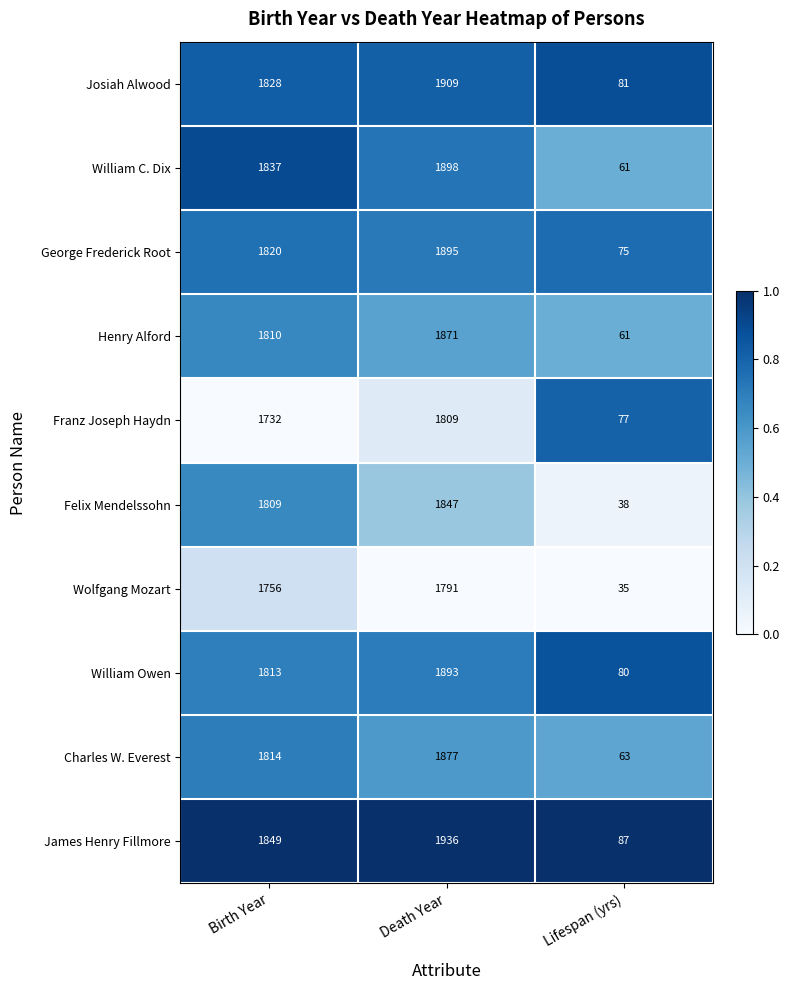

The Henry Alford series shows 1810 at Birth Year. True or false?

True